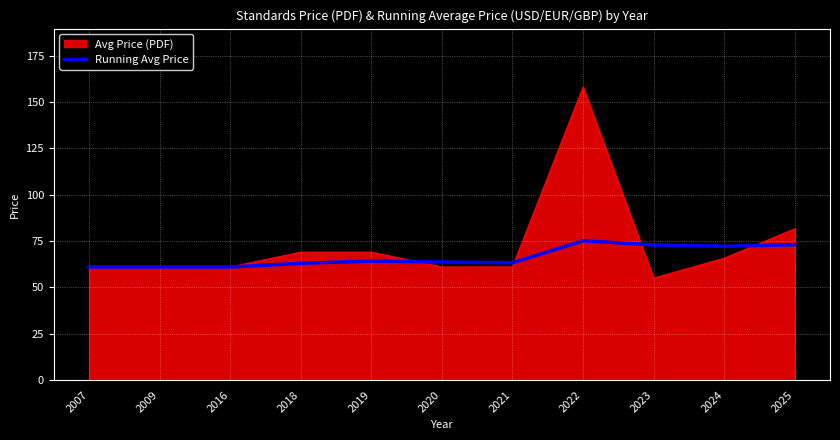

List the series in order of their peak value, highest first.

Avg Price (PDF), Running Avg Price